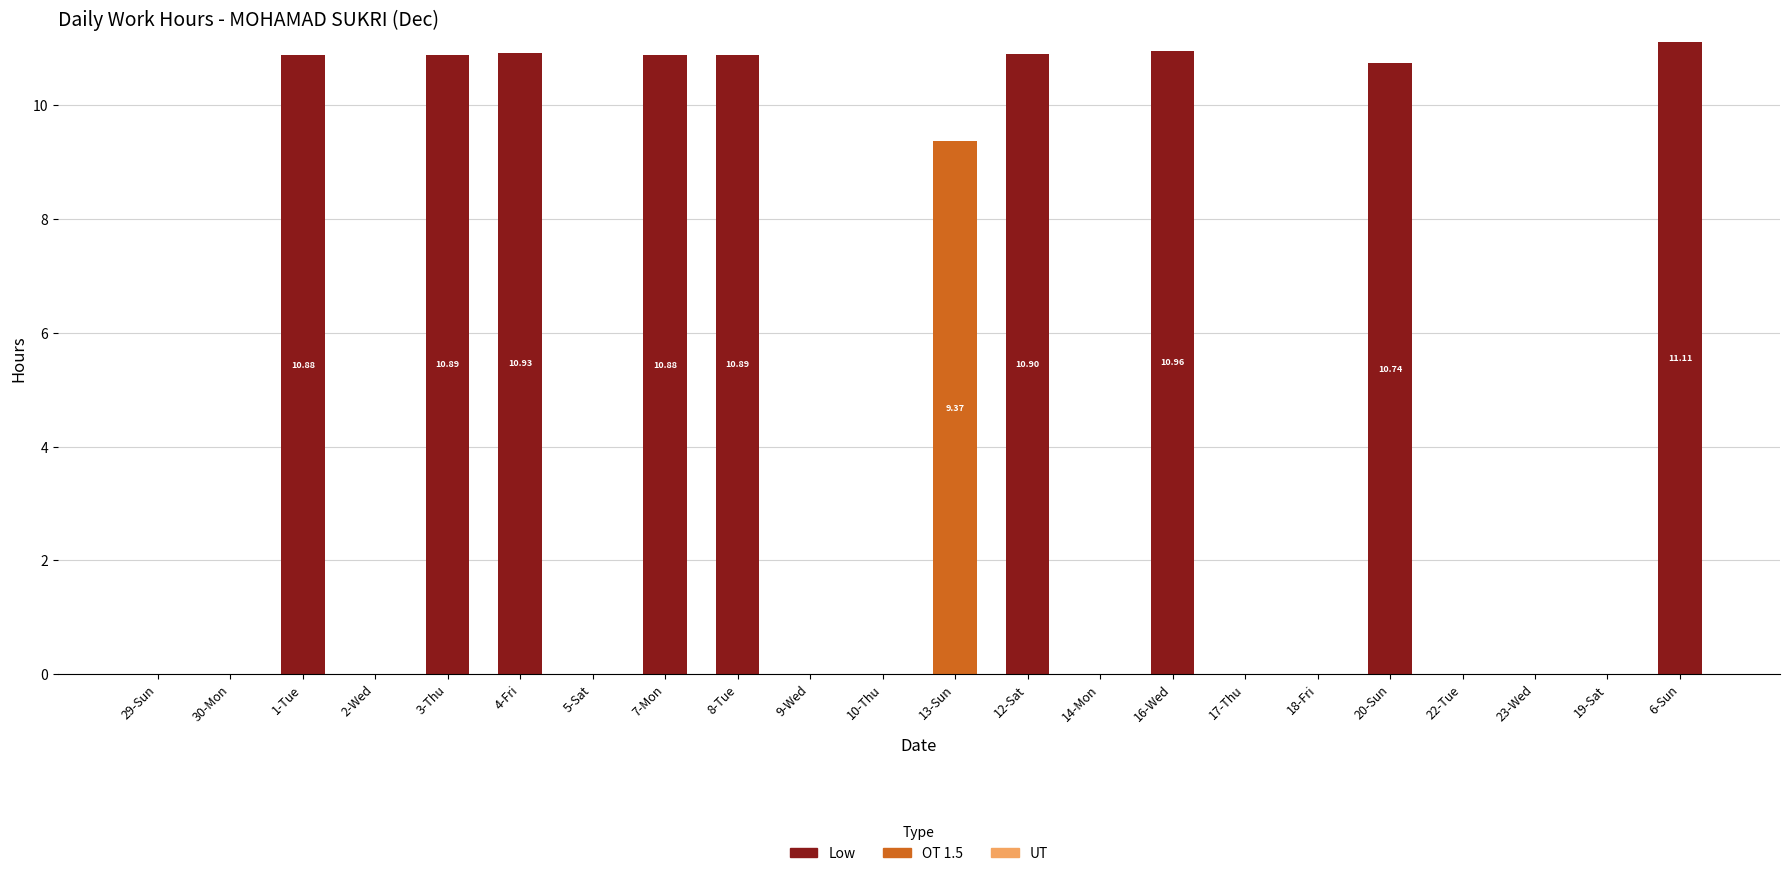

What is the sum of the Low values at 1-Tue and 4-Fri?

21.8